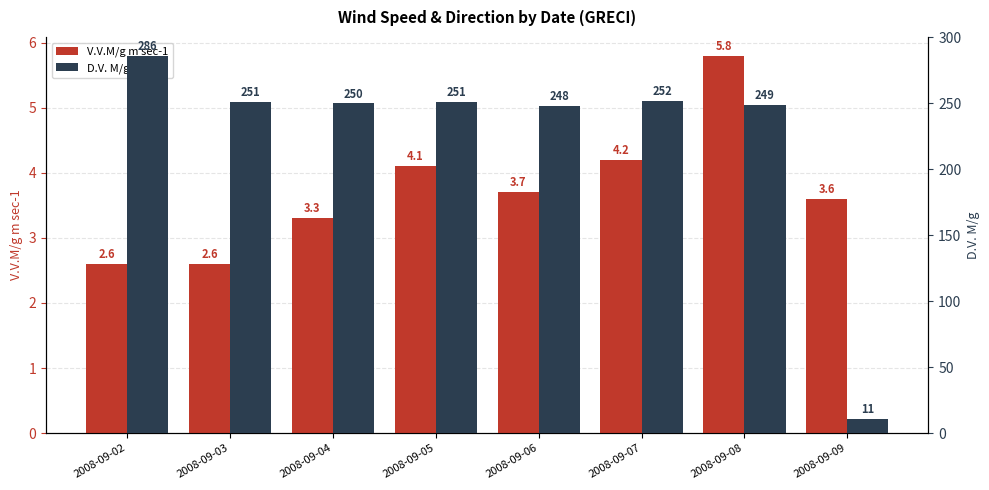

At how many categories does at least one series exceed 124?

7